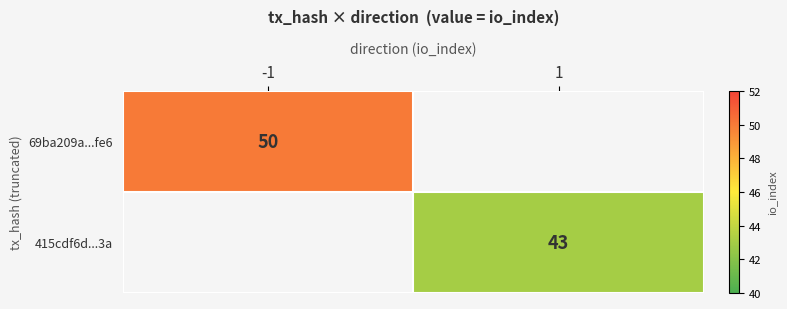

The value of 69ba209a...fe6 at -1 is 50. True or false?

True